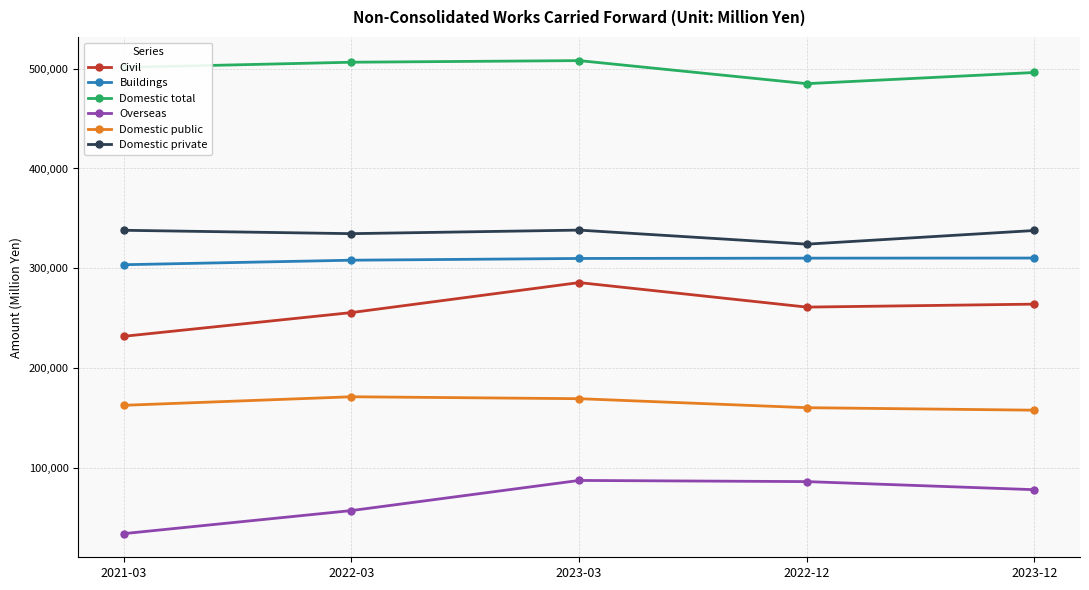

What is the average value of the Overseas series?

69060